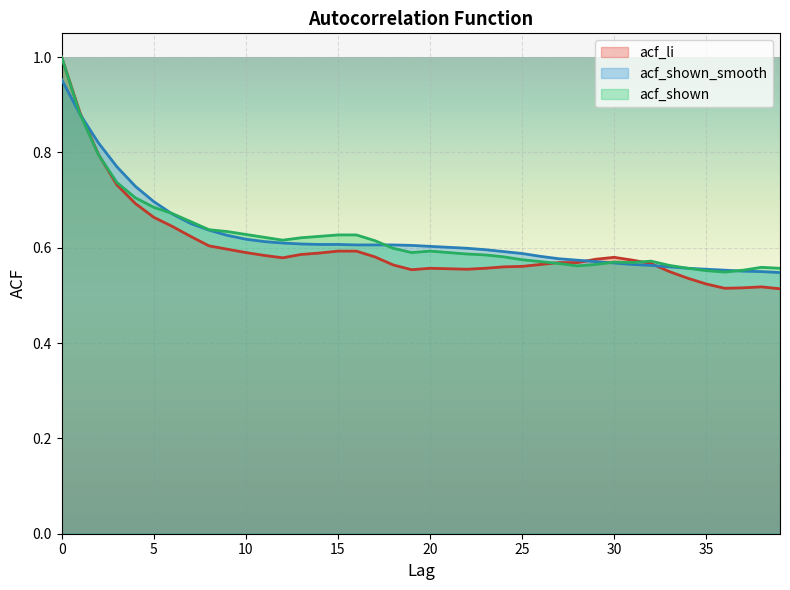

At which category does acf_li reach its first local peak?

20